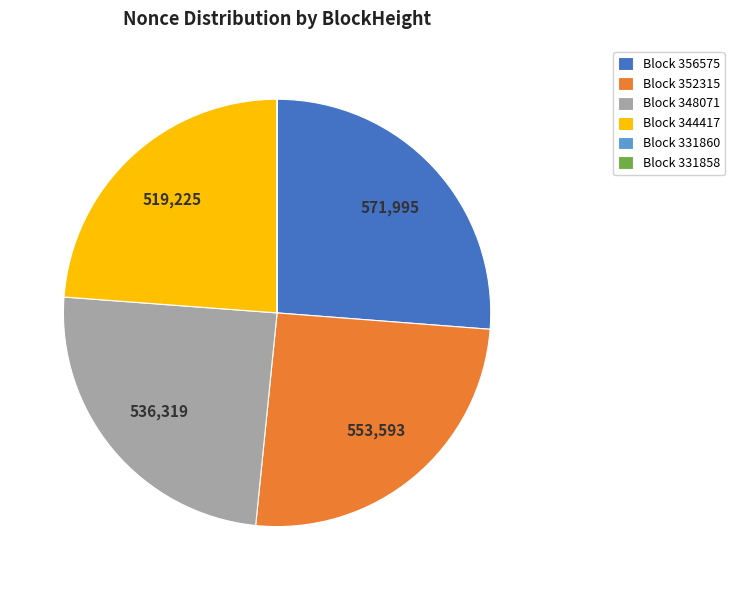

Which category has the biggest portion of the pie?

Block 356575